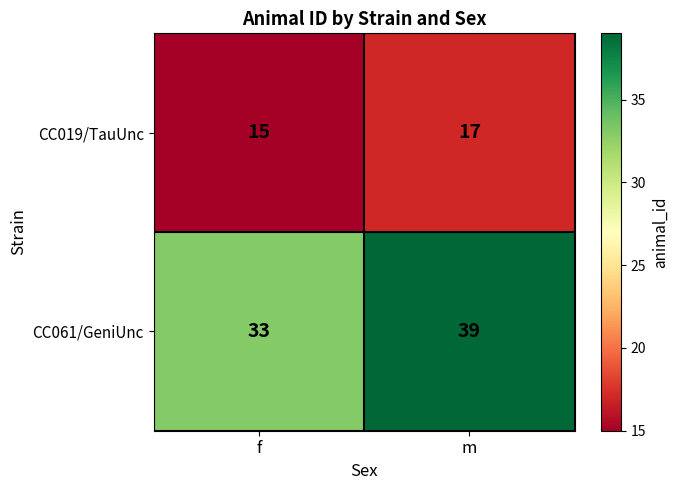

What is the sum of all CC061/GeniUnc values?

72